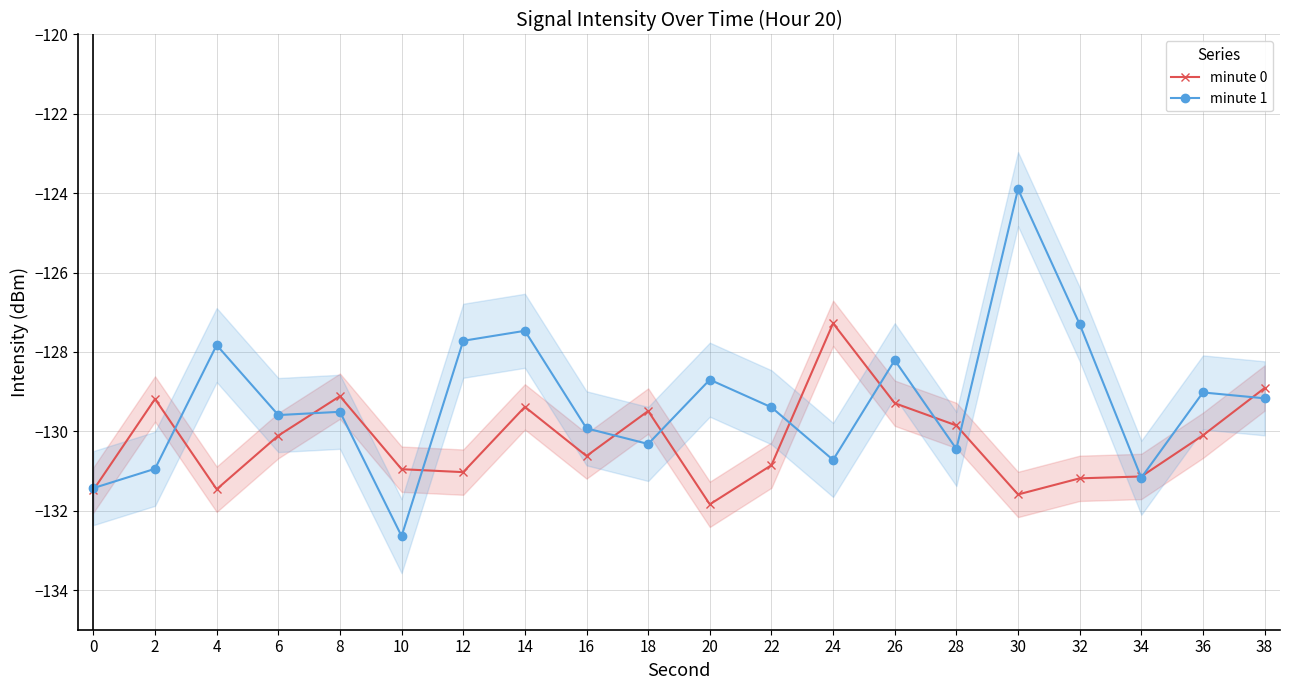

Reading left to right, what are all the values shown in this chart?

minute 0: -131.5	-129.2	-131.5	-130.1	-129.1	-131.0	-131.0	-129.4	-130.6	-129.5	-131.8	-130.9	-127.3	-129.3	-129.9	-131.6	-131.2	-131.1	-130.1	-128.9
minute 1: -131.4	-130.9	-127.8	-129.6	-129.5	-132.6	-127.7	-127.5	-129.9	-130.3	-128.7	-129.4	-130.7	-128.2	-130.4	-123.9	-127.3	-131.2	-129.0	-129.2